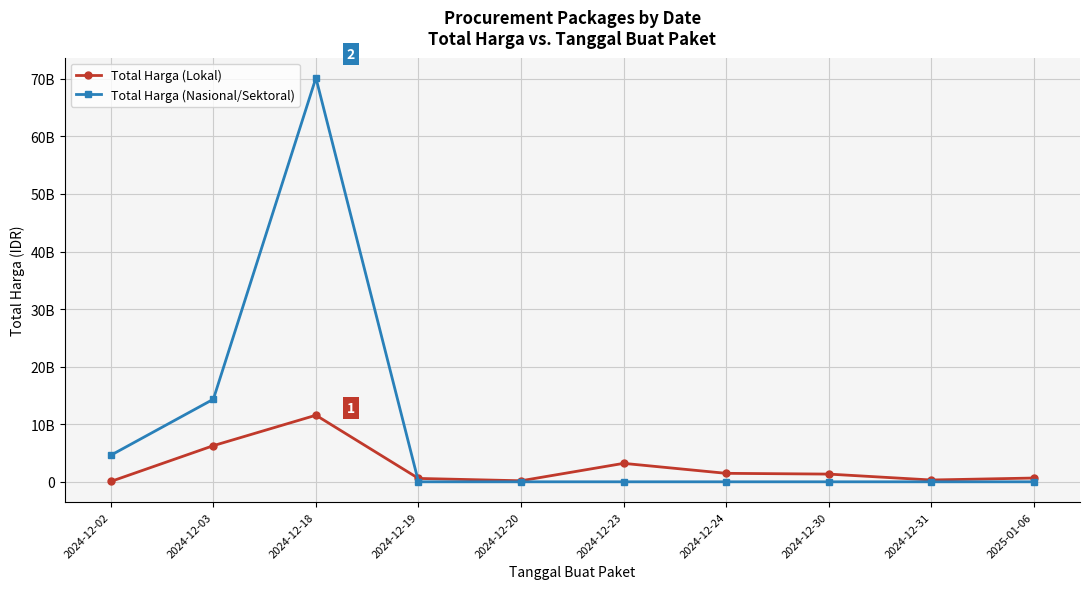

What is the difference between the maximum and minimum values in the Total Harga (Lokal) series?

11507880288